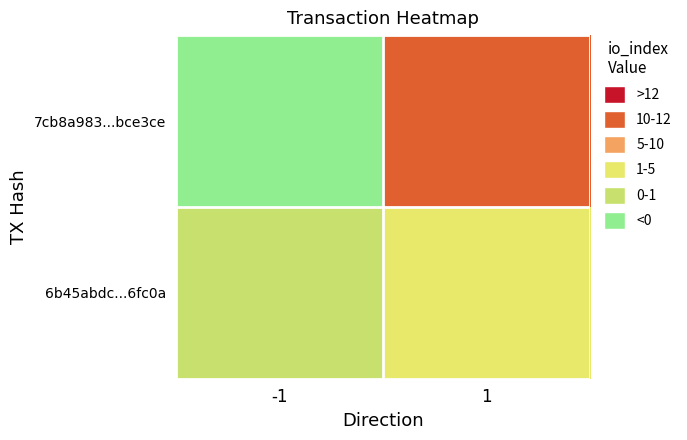

At 1, list the series in order from smallest to largest.

6b45abdc...6fc0a, 7cb8a983...bce3ce